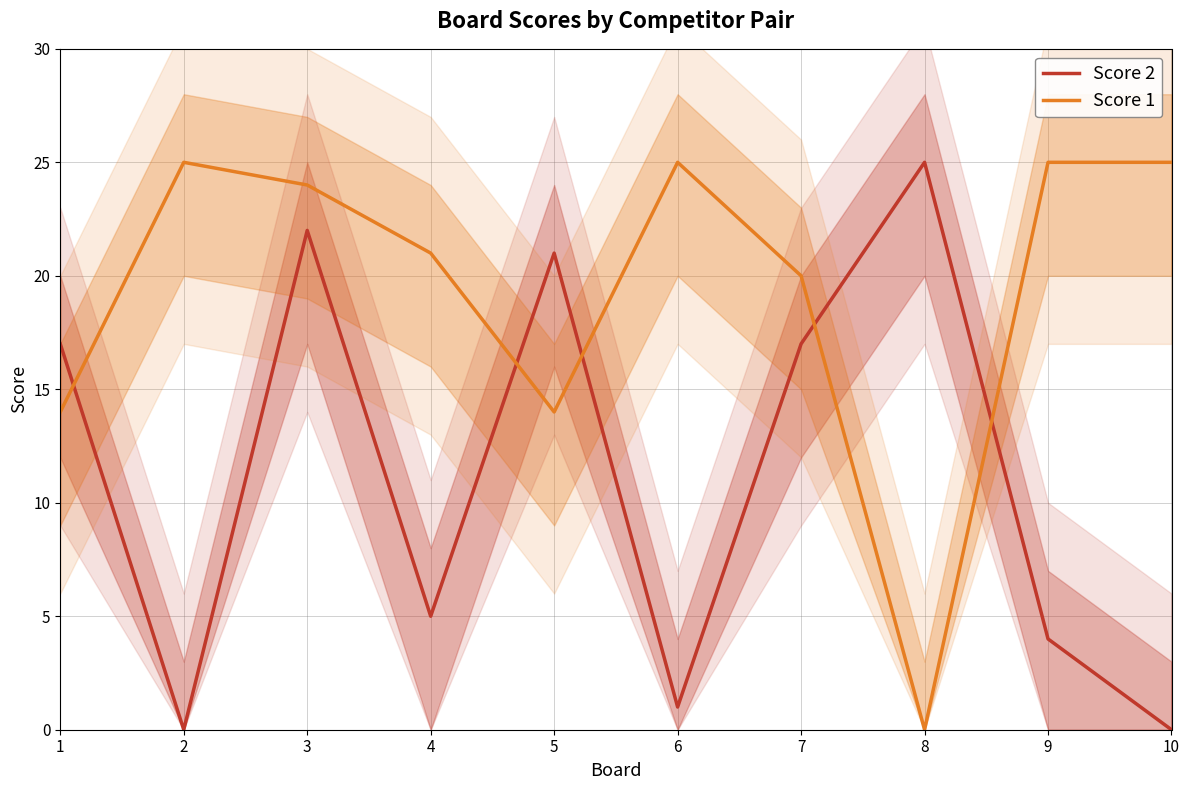

What is the difference between the Score 2 values at 7 and 8?

8